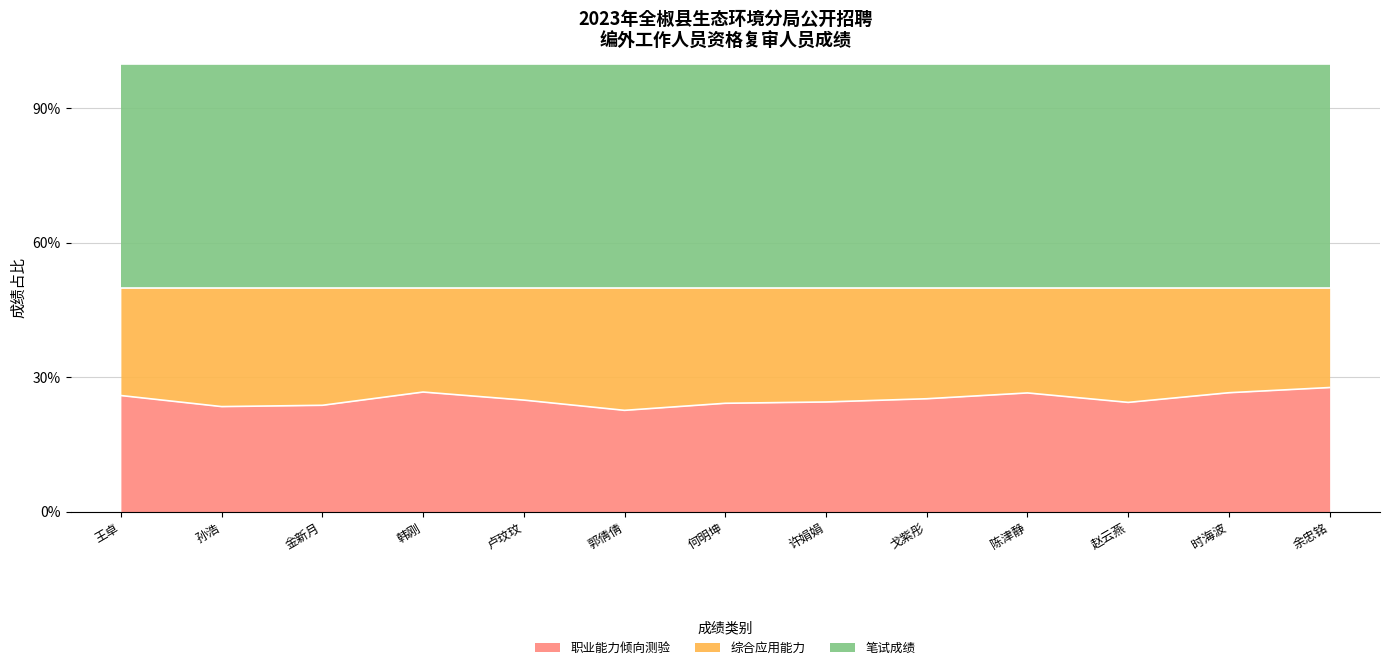

What is the total value across all series at 王卓?

100.0